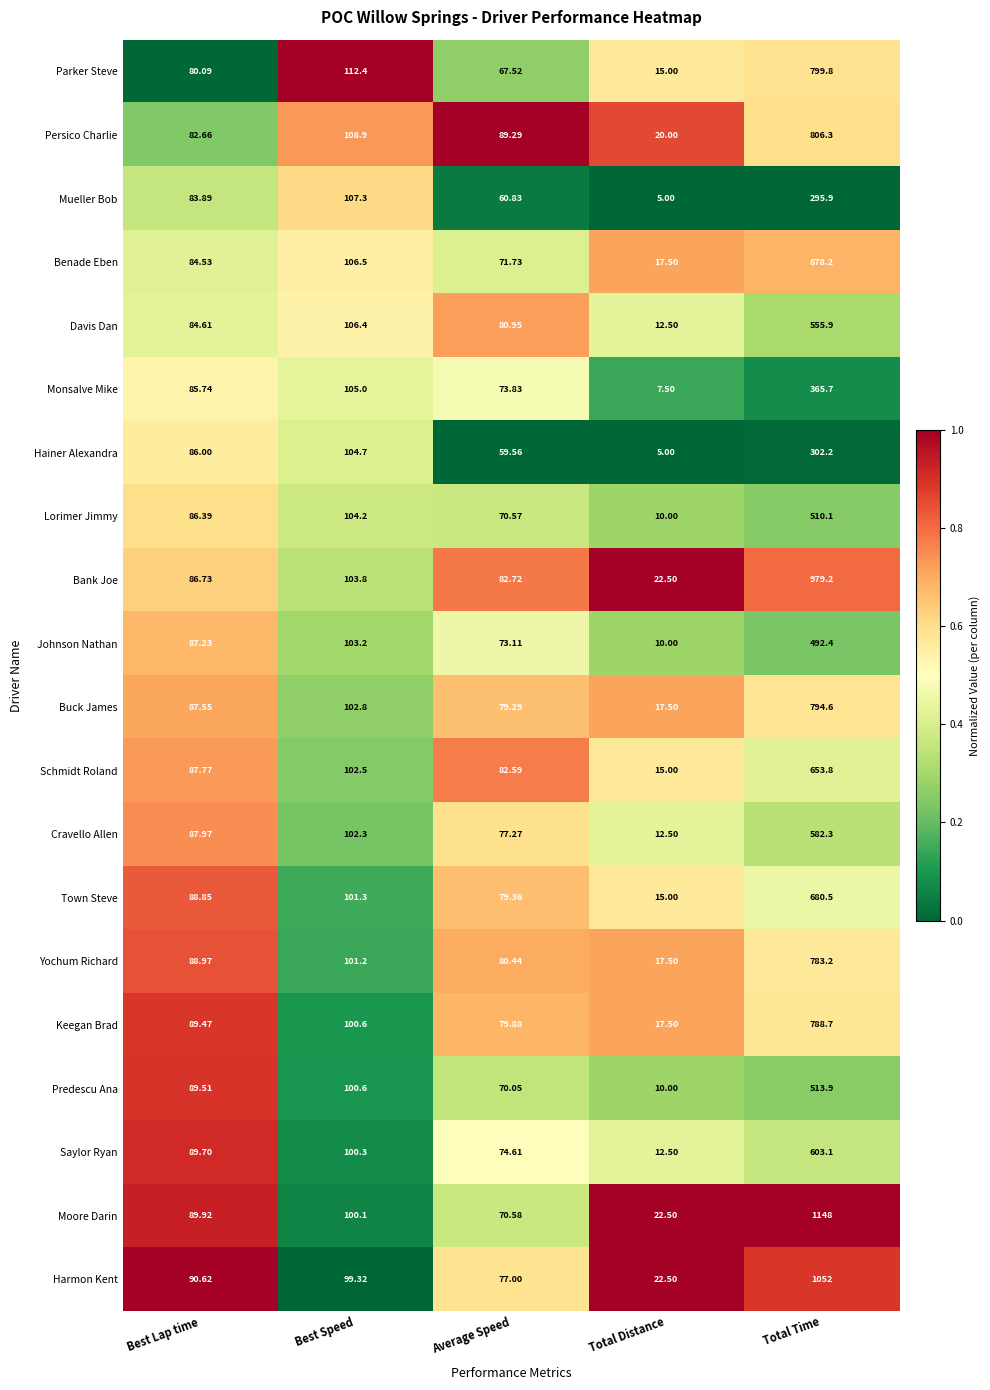

Count the number of data series in this chart.

20